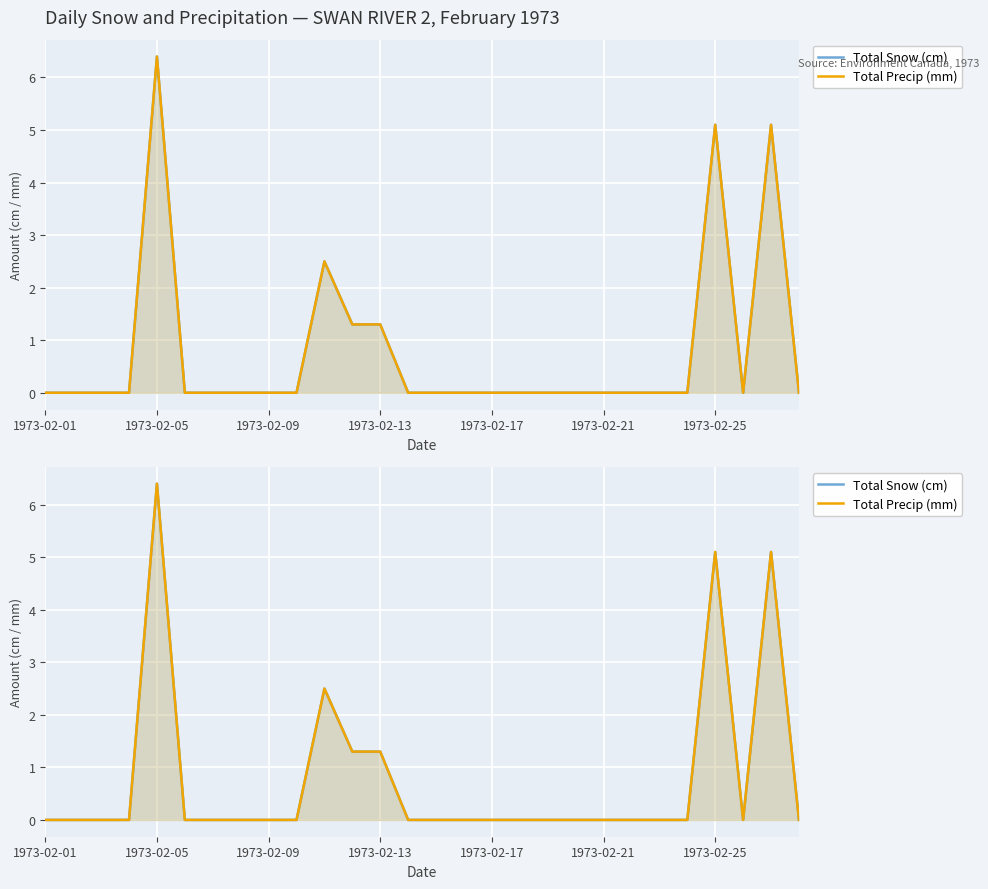

Between 10 and 17, which series saw the biggest shift?

Total Snow (cm)